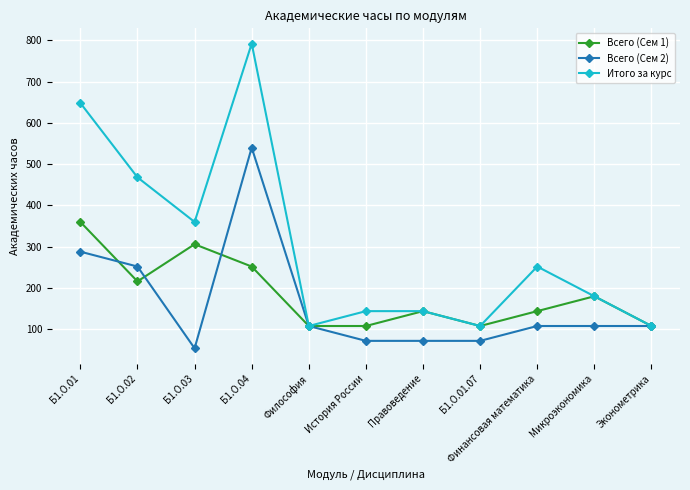

Is the value of Итого за курс at История России greater than the value of Всего (Сем 1) at Микроэкономика?

No